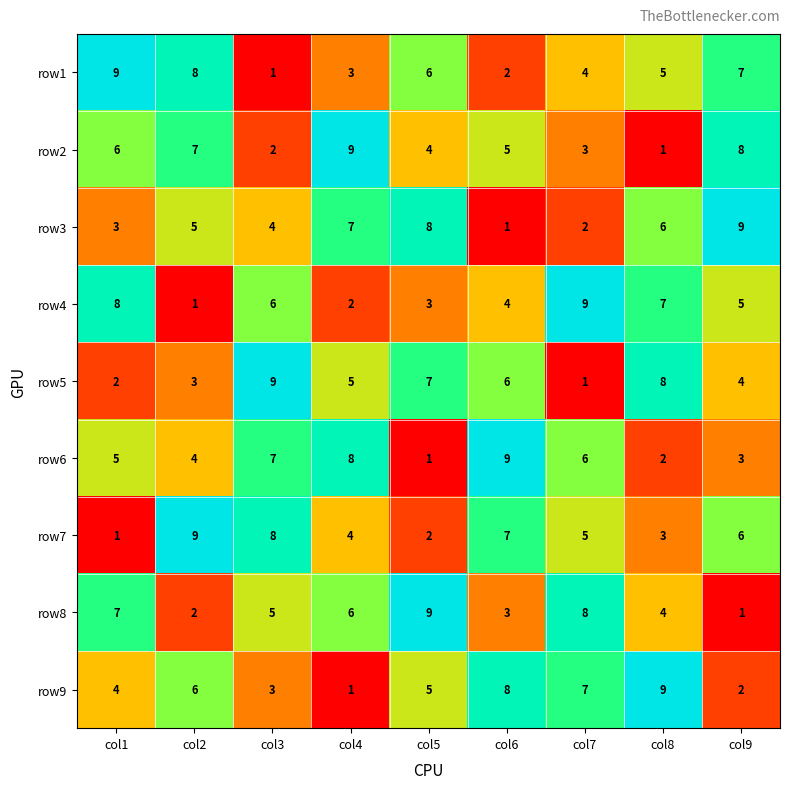

Which series changed the most between col1 and col7?

row1